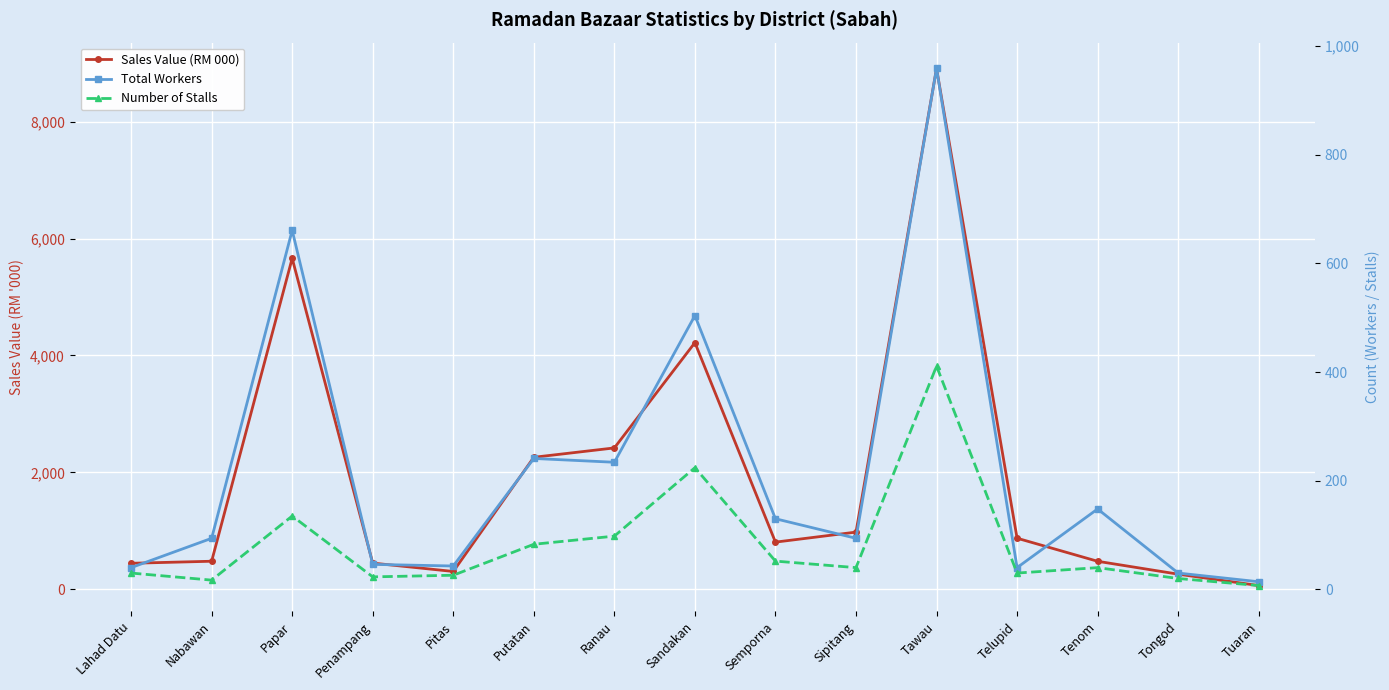

Which category has the highest value in the Number of Stalls series?

Tawau